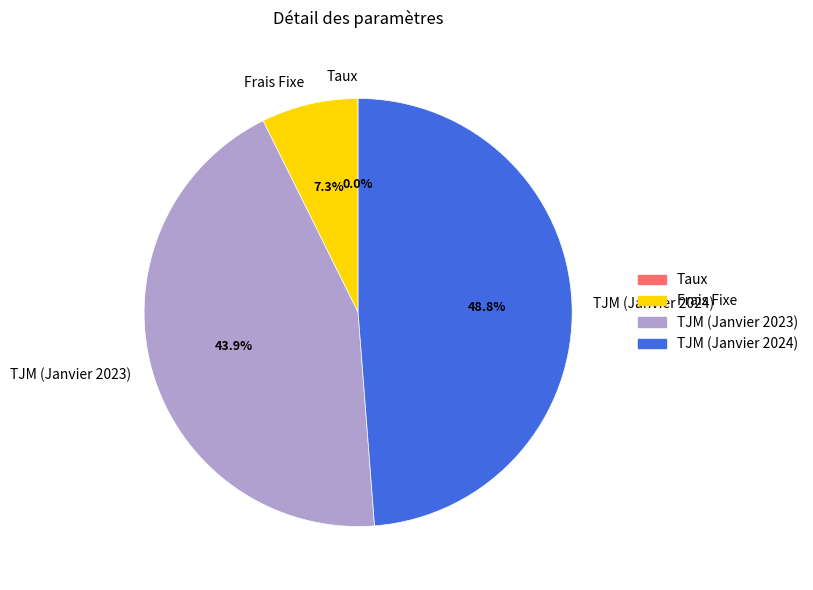

Which slice is the largest?

TJM (Janvier 2024)